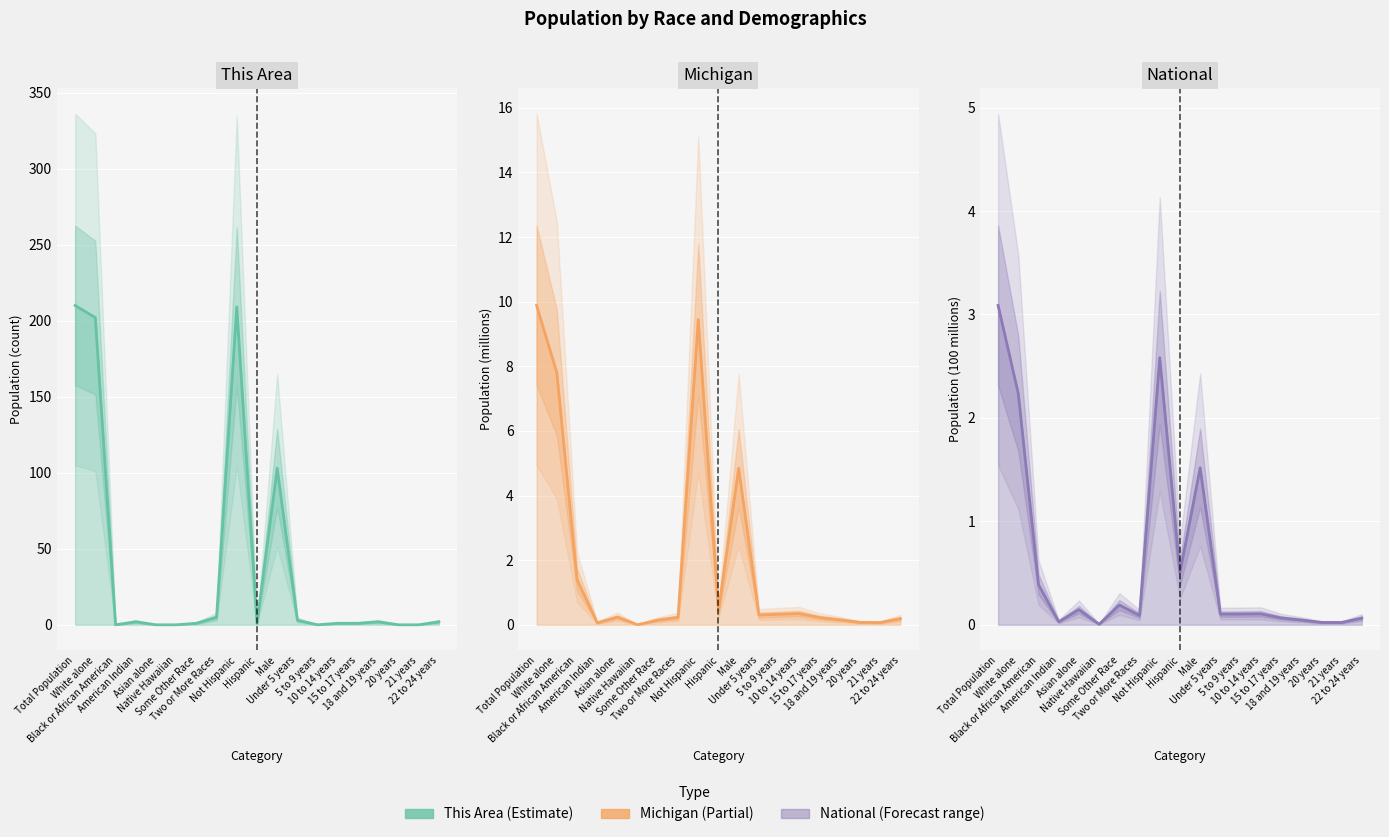

What is the value of the Michigan point at the 10th from the left?

0.4